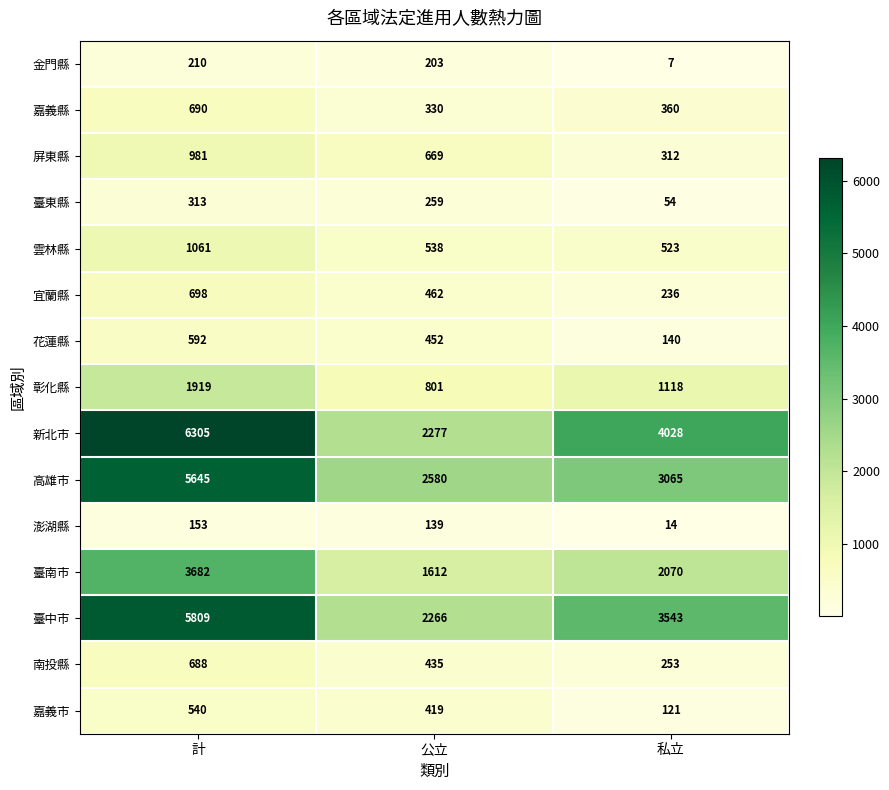

What is the spread (max minus min) of values at 私立?

4021